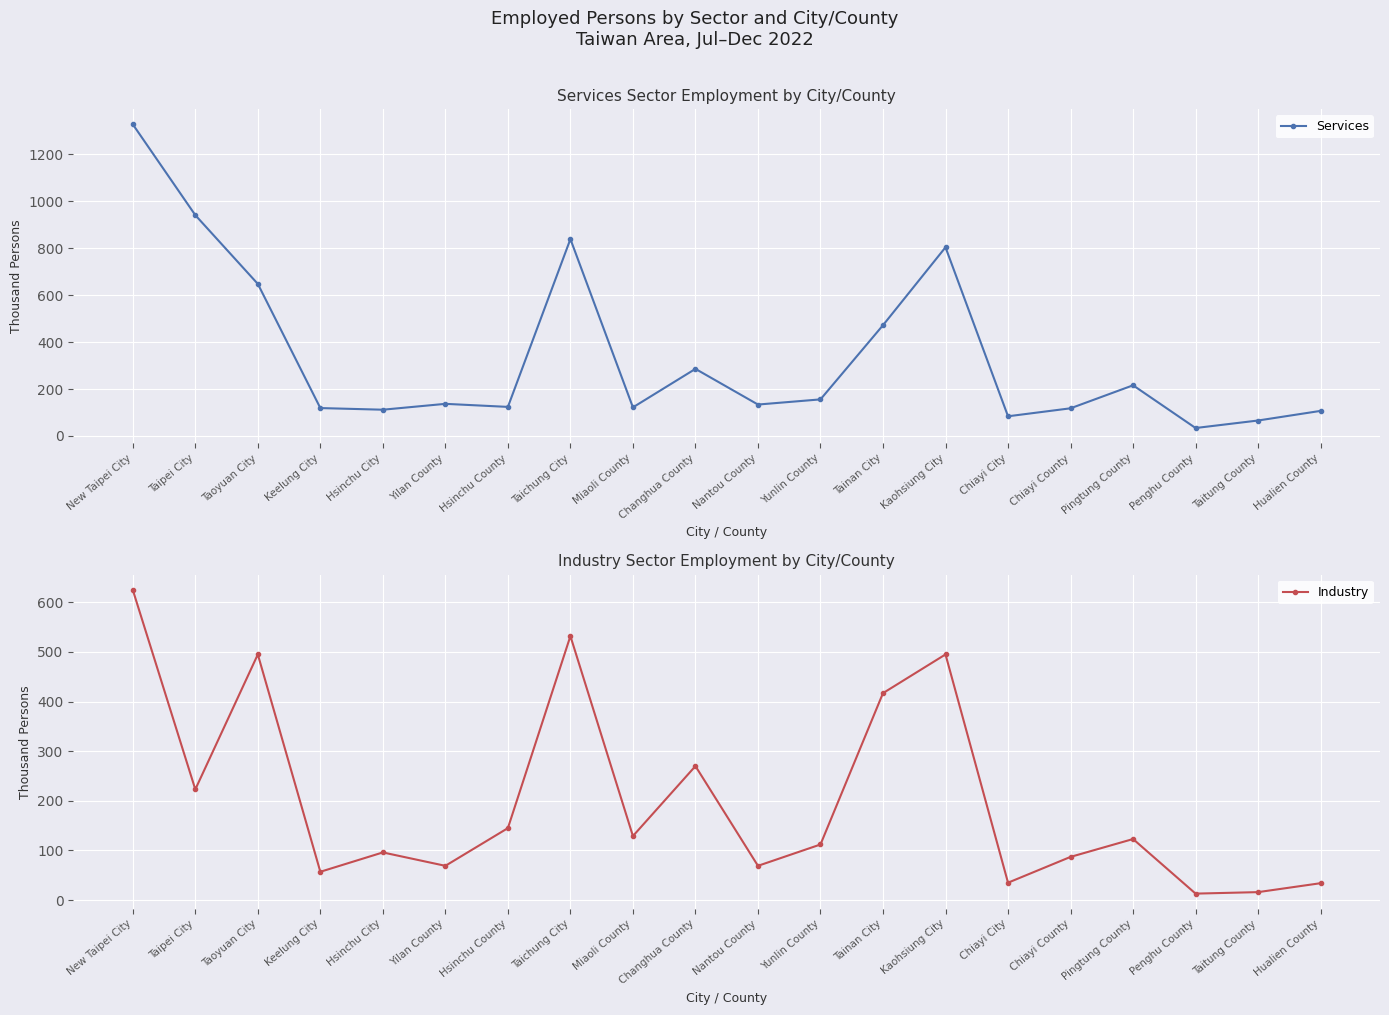

Between Hualien County and Taitung County, which is larger?

Hualien County